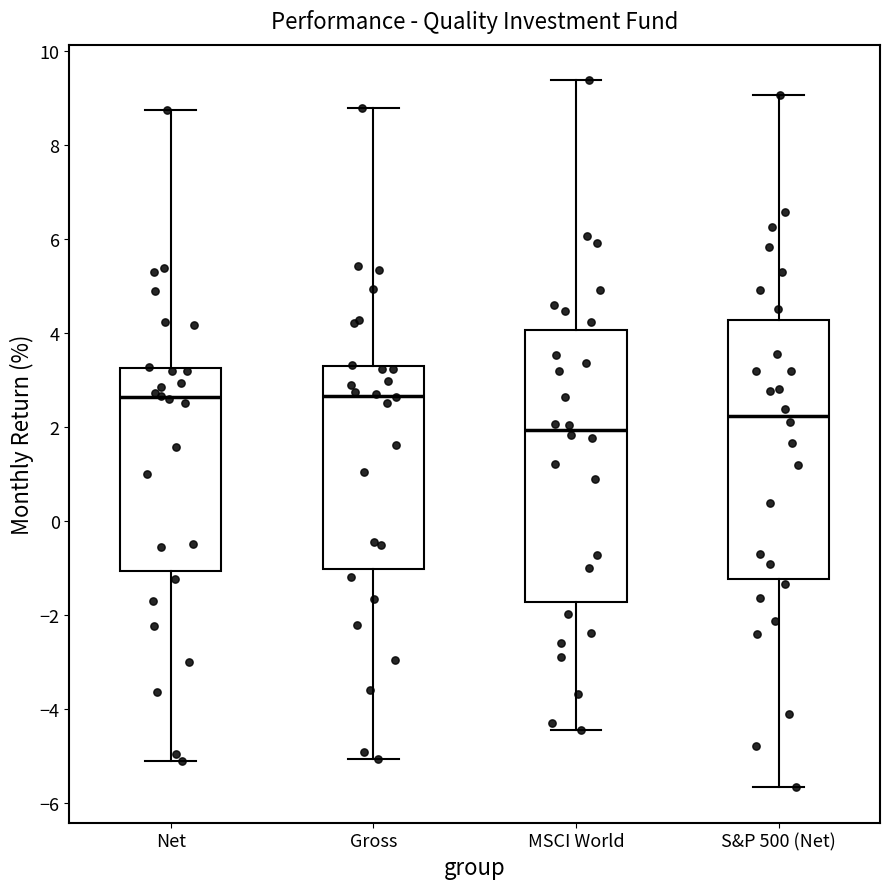

Reading left to right, read every box against the y-axis: the position of its median line, the range the box covers, and the ends of its whiskers. The values are not printed on the chart, so give them approximately, as read against the axis.

Net: median 2.6, box -1.0 to 3.2, whiskers -5.2 to 8.8
Gross: median 2.6, box -1.0 to 3.2, whiskers -5.0 to 8.8
MSCI World: median 2.0, box -1.8 to 4.0, whiskers -4.4 to 9.4
S&P 500 (Net): median 2.2, box -1.2 to 4.2, whiskers -5.6 to 9.0